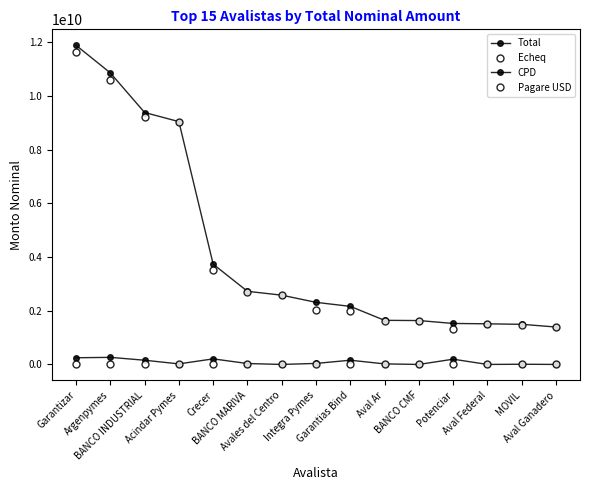

List the series in order of their peak value, lowest first.

Pagare USD, CPD, Echeq, Total